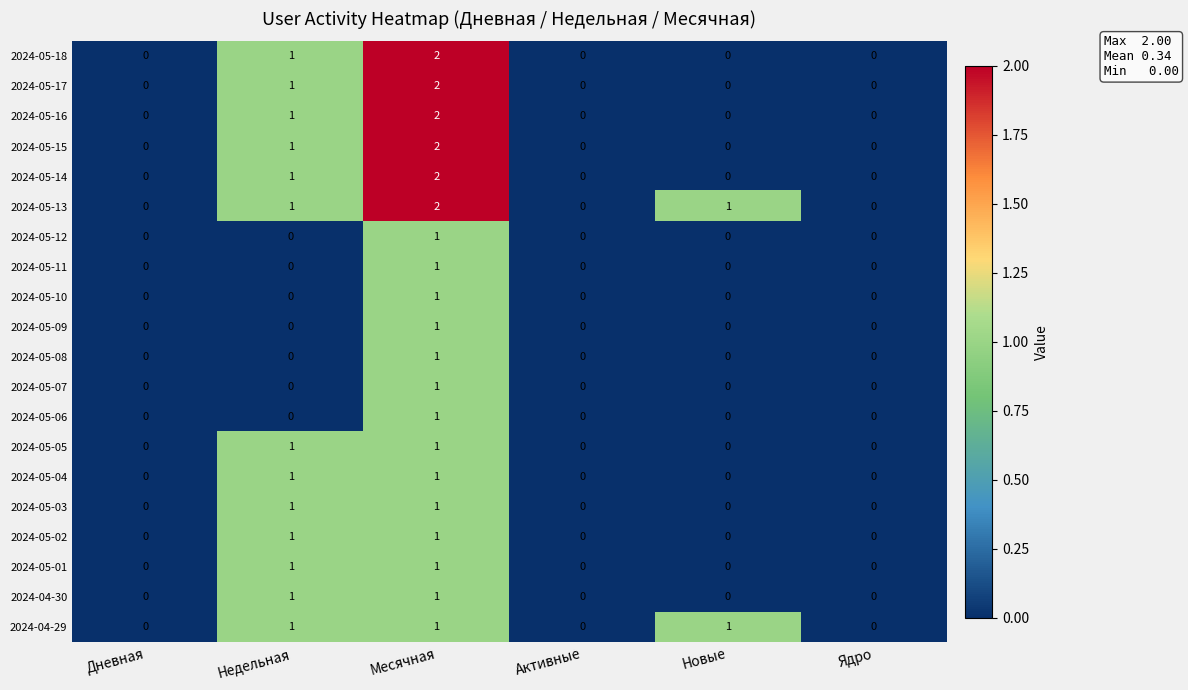

Is it true that 2024-05-07 equals 0 at Ядро?

True